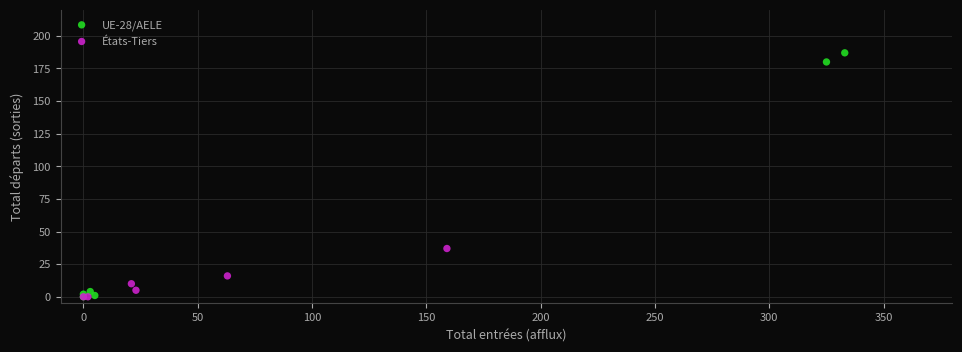

Which series has the widest spread of Y values?

UE-28/AELE